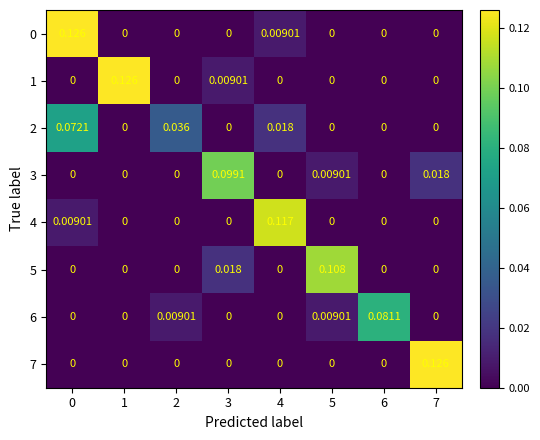

Is the value of 0 at 3 greater than the value of 5 at 3?

No